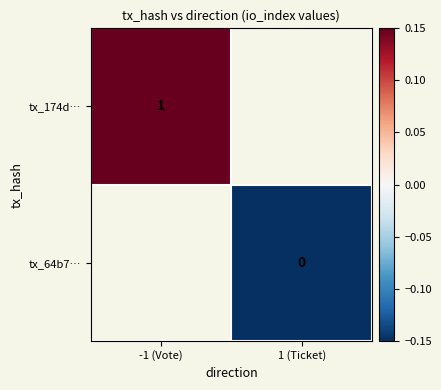

Which category has the lowest value across all series?

1 (Ticket)